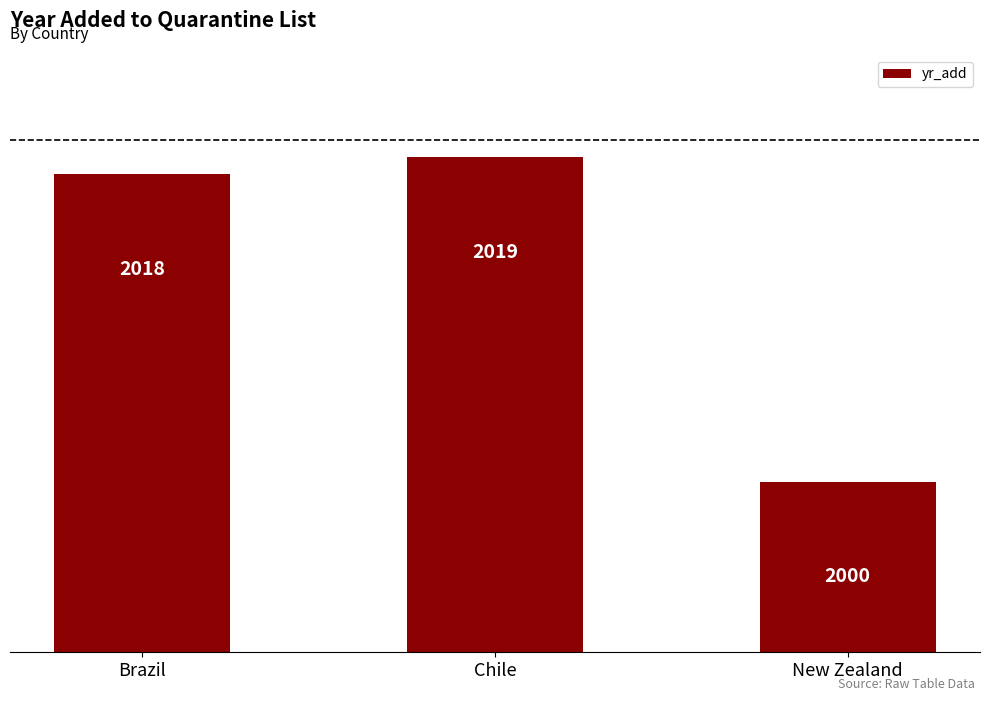

What is the approximate value at Brazil?

2018